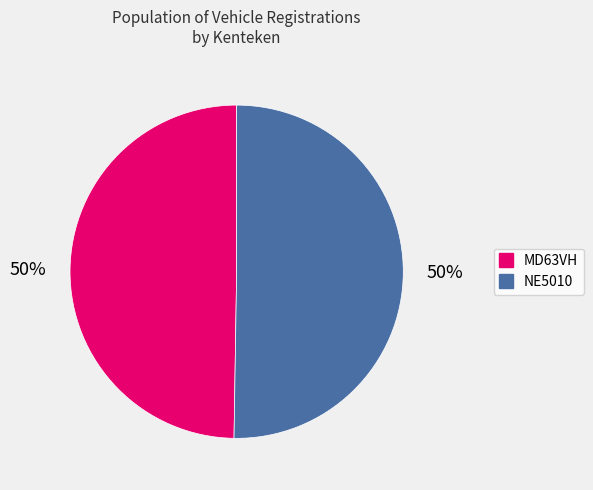

To the nearest percent, what is the average slice percentage?

50%